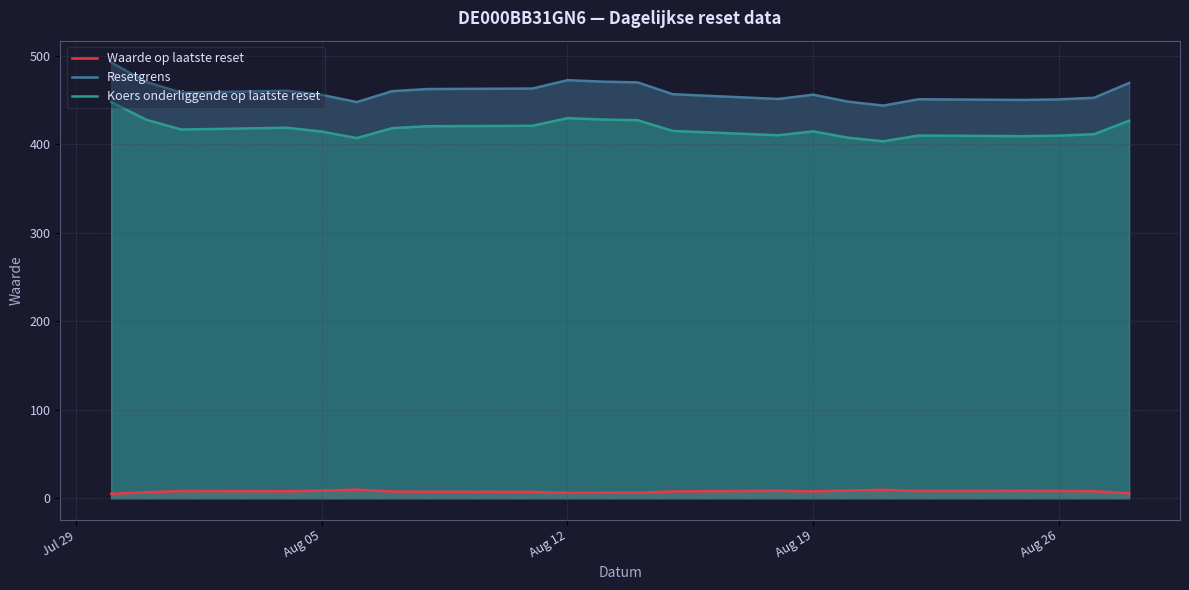

True or false: Waarde op laatste reset and Resetgrens cross at least once.

False